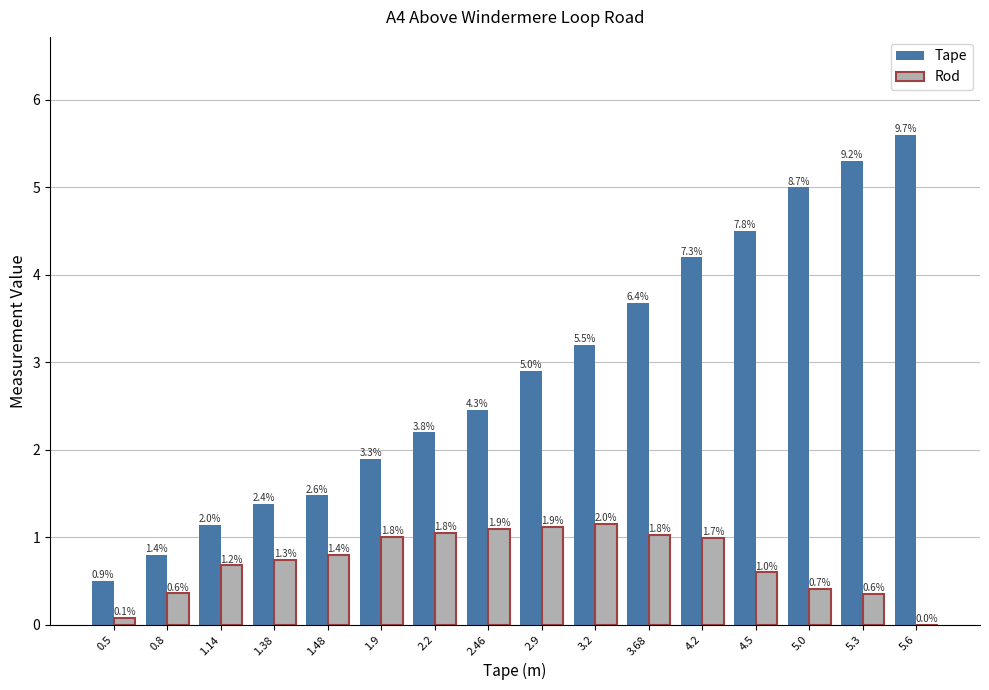

Reading left to right, what are all the values shown in this chart?

Tape: 0.5=0.5	0.8=0.8	1.14=1.1	1.38=1.4	1.48=1.5	1.9=1.9	2.2=2.2	2.46=2.5	2.9=2.9	3.2=3.2	3.68=3.7	4.2=4.2	4.5=4.5	5.0=5.0	5.3=5.3	5.6=5.6
Rod: 0.5=0.1	0.8=0.4	1.14=0.7	1.38=0.7	1.48=0.8	1.9=1.0	2.2=1.1	2.46=1.1	2.9=1.1	3.2=1.1	3.68=1.0	4.2=1.0	4.5=0.6	5.0=0.4	5.3=0.3	5.6=0.0